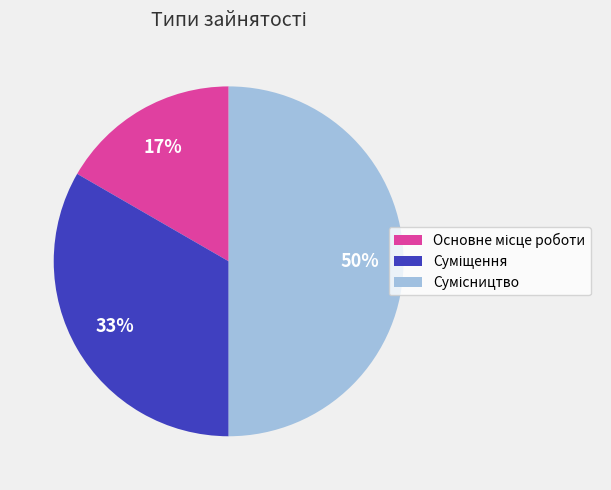

Count the number of slices in the pie.

3